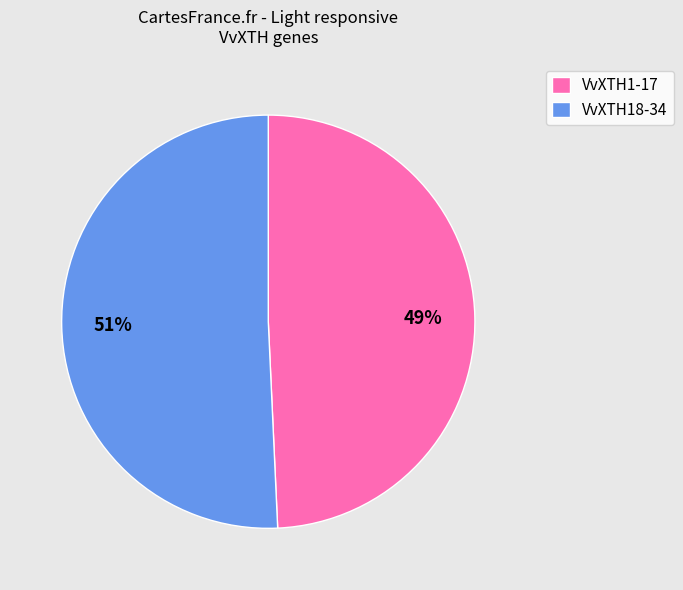

Count the number of slices in the pie.

2